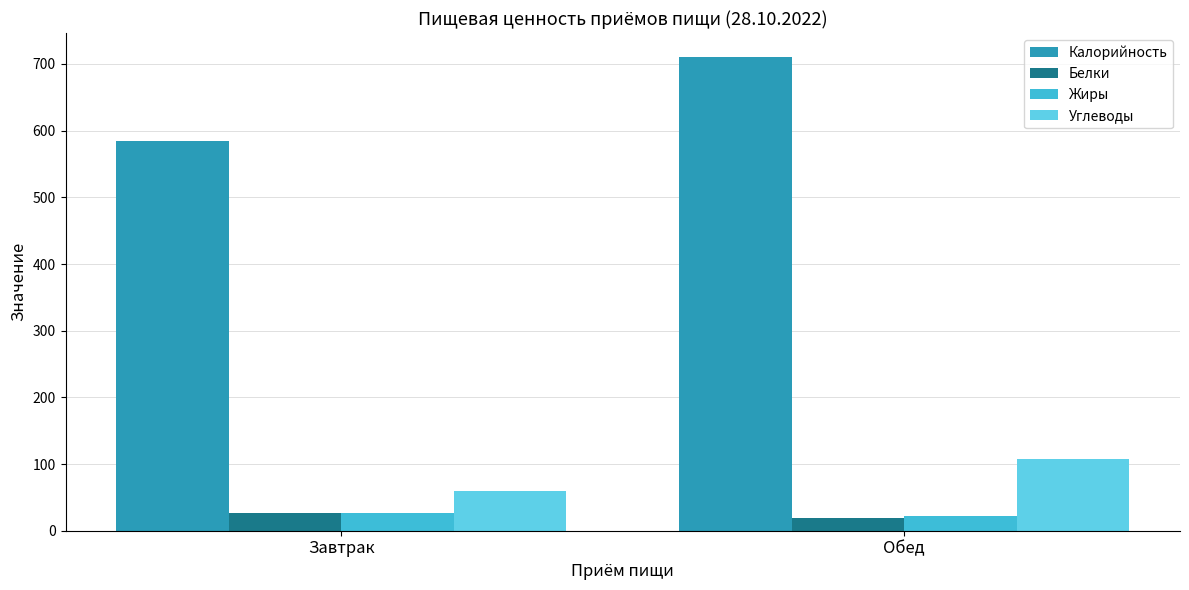

Which series has the widest spread of values?

Калорийность